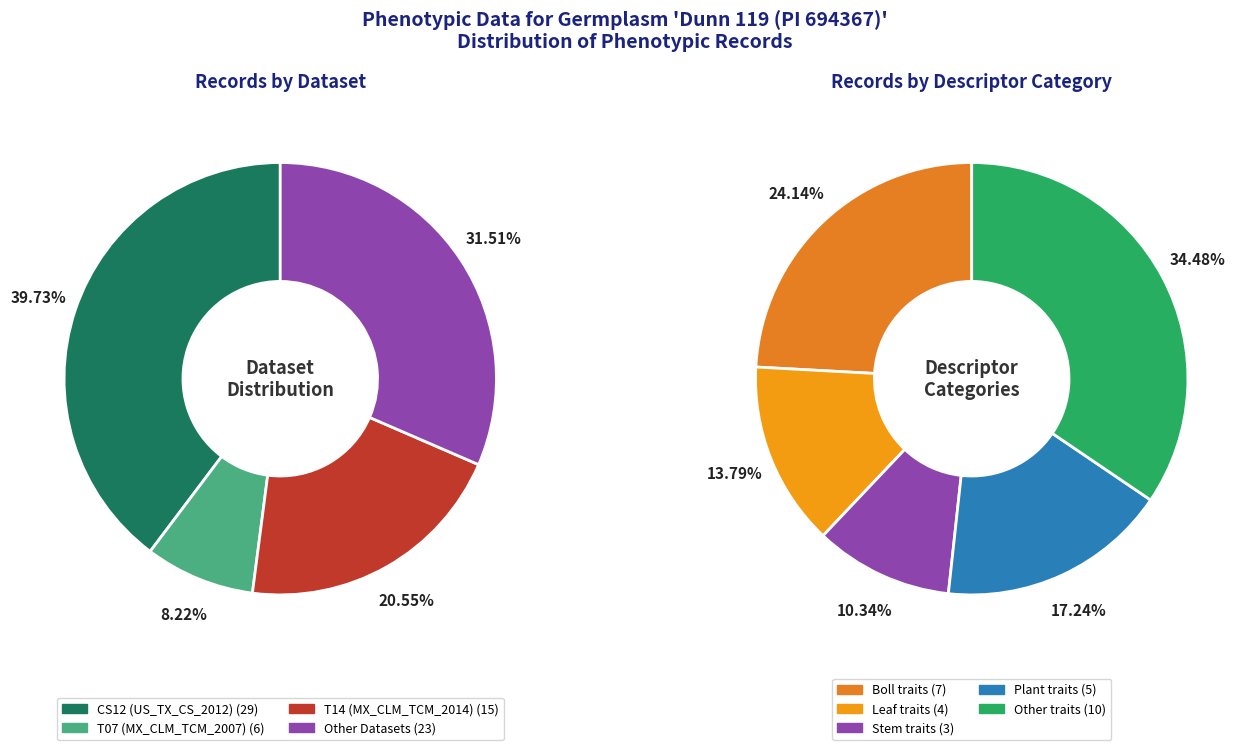

What is the smallest slice in the pie chart?

T07